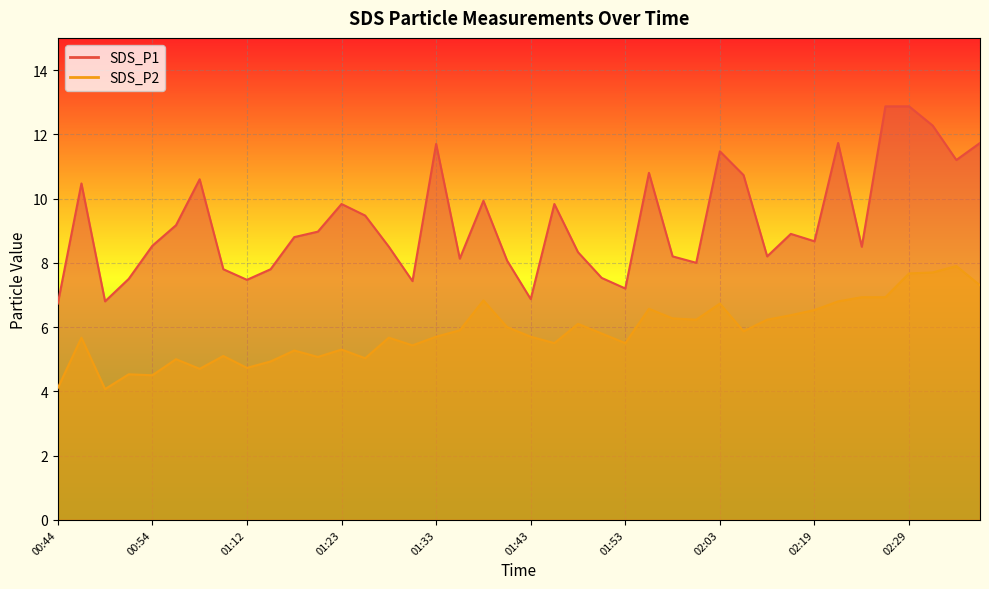

How many interior local valleys does the SDS_P1 series have?

11